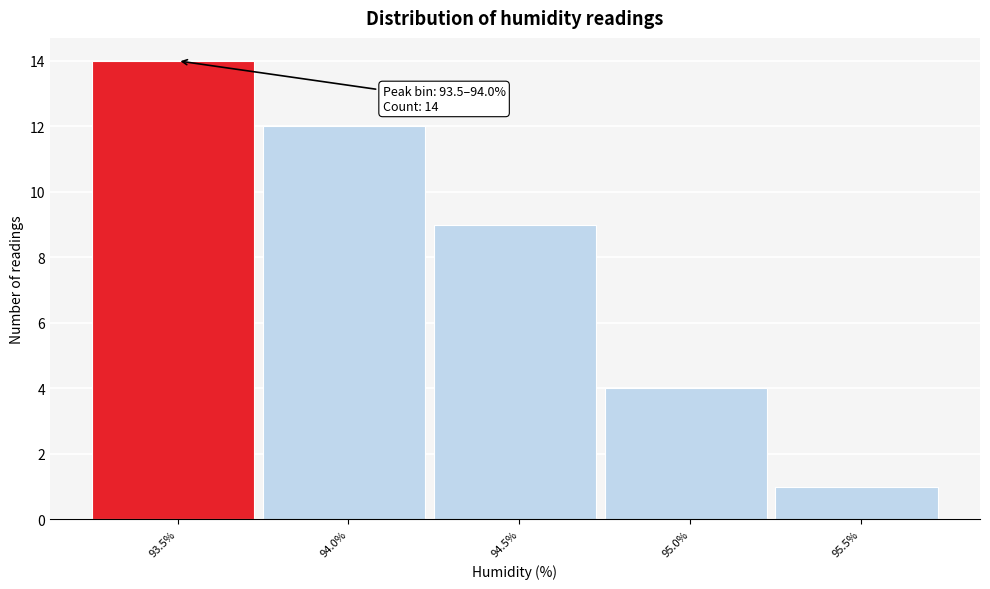

Reading left to right, list all the values displayed in this chart.

14	12	9	4	1